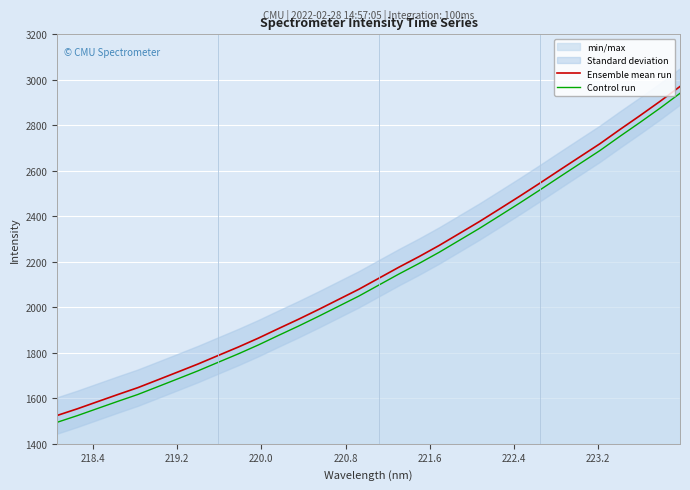

True or false: Control run and Ensemble mean run intersect in this chart.

False